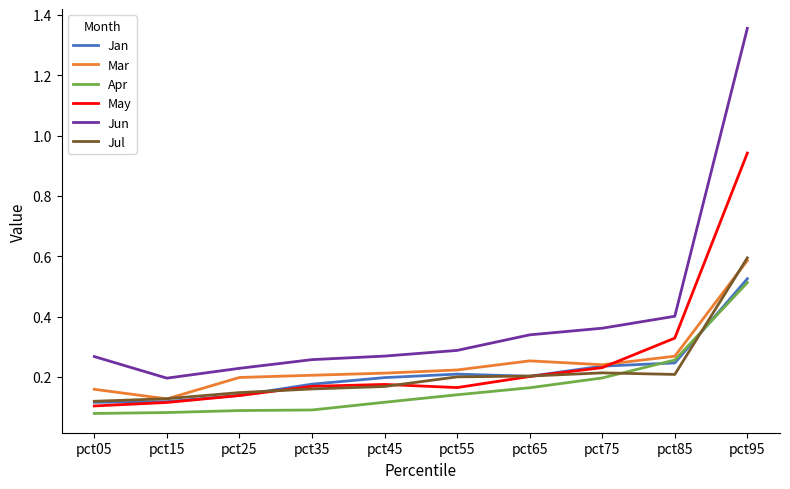

Is the value of Jul at pct65 greater than the value of May at pct55?

Yes